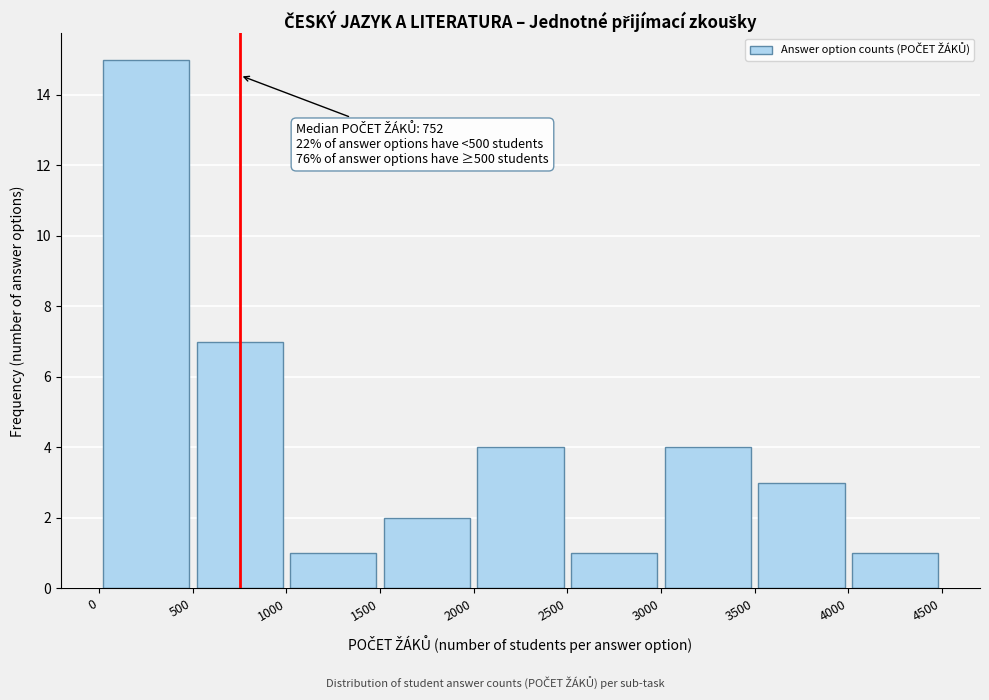

Which range on the x-axis has the tallest bar?

0 to 500